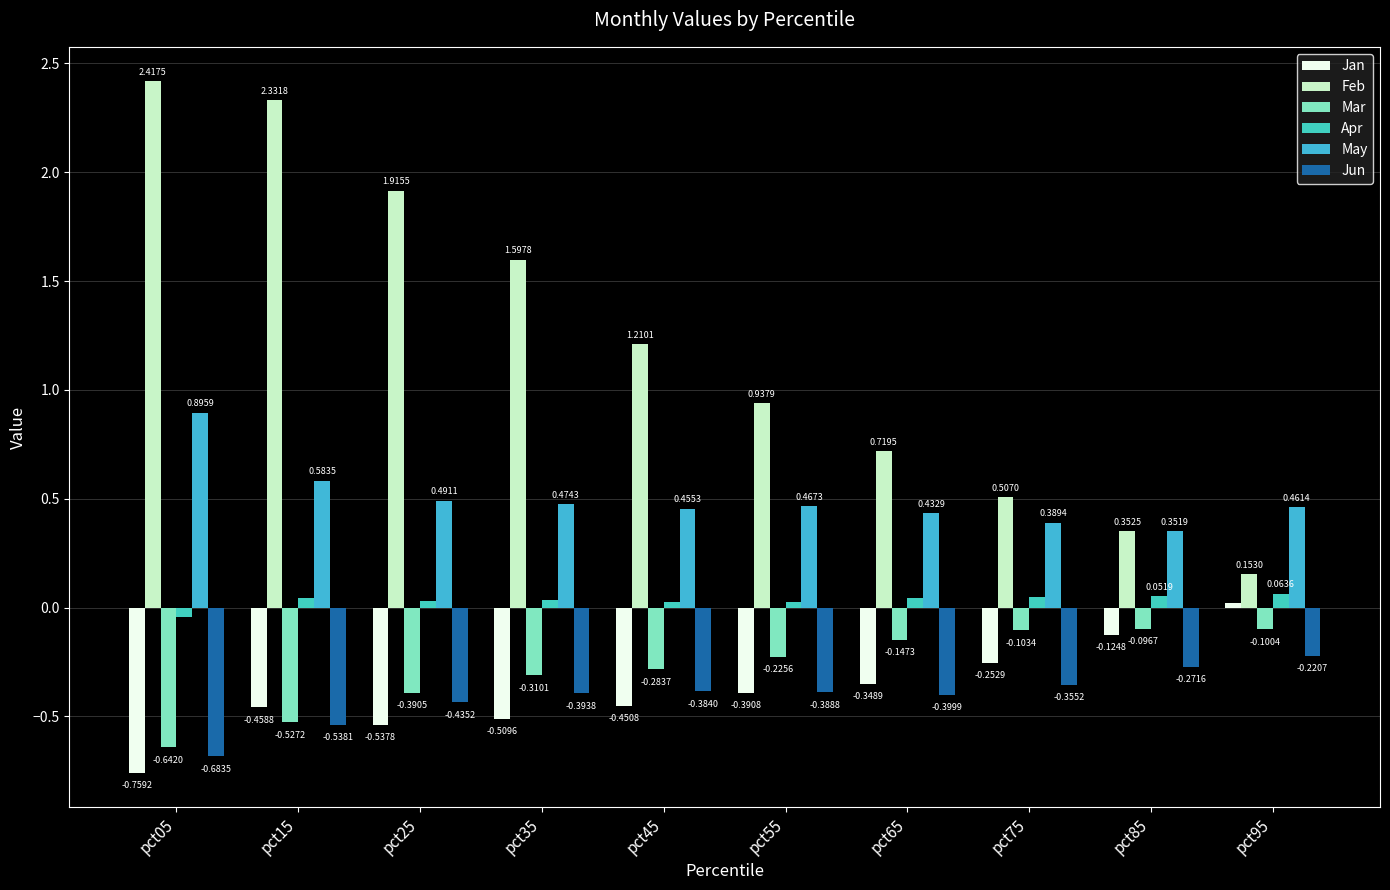

List the labels in order of Apr value, smallest first.

pct05, pct45, pct55, pct25, pct35, pct65, pct15, pct75, pct85, pct95